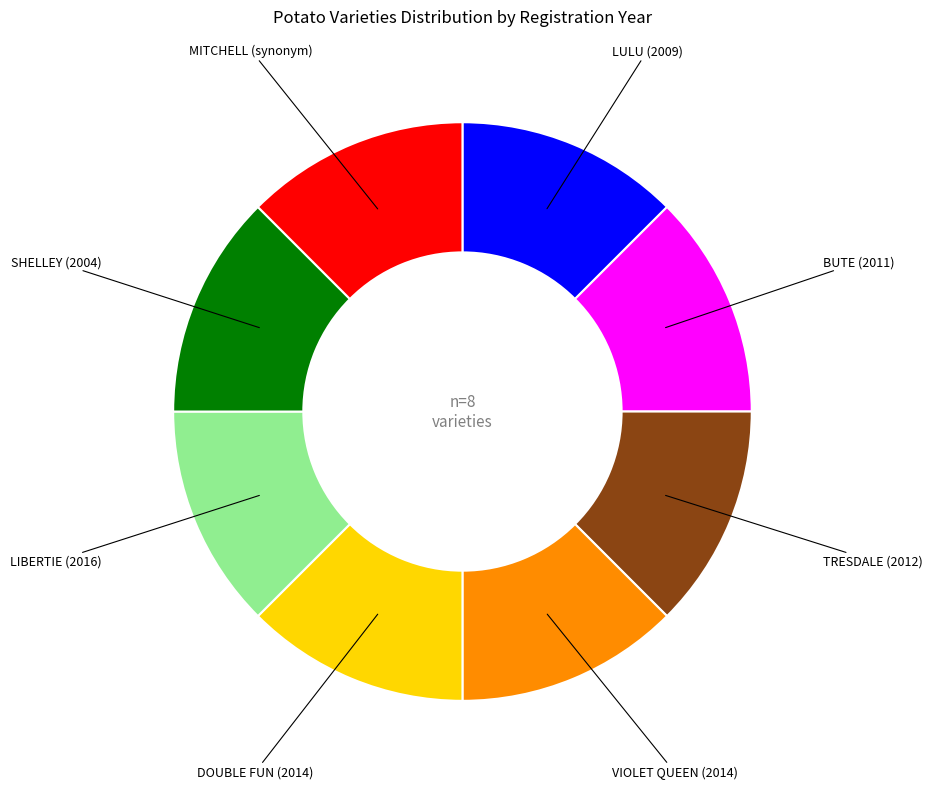

Is there a majority slice in this chart?

No